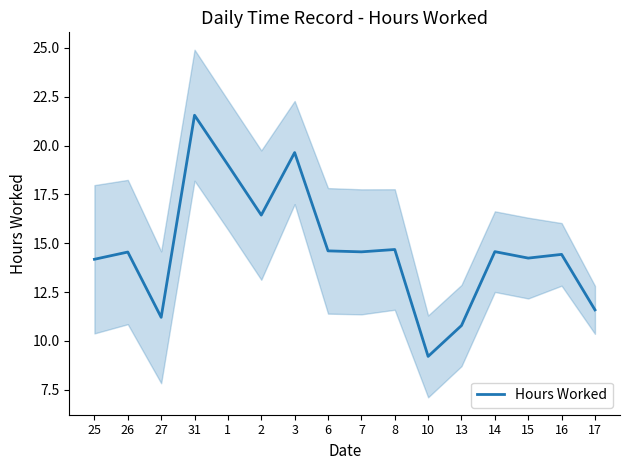

What is the smallest value displayed?

9.2